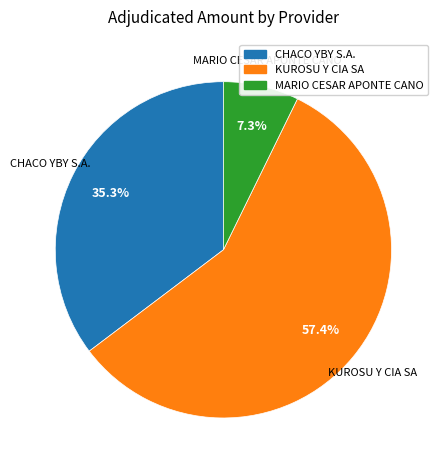

What is the majority slice?

KUROSU Y CIA SA